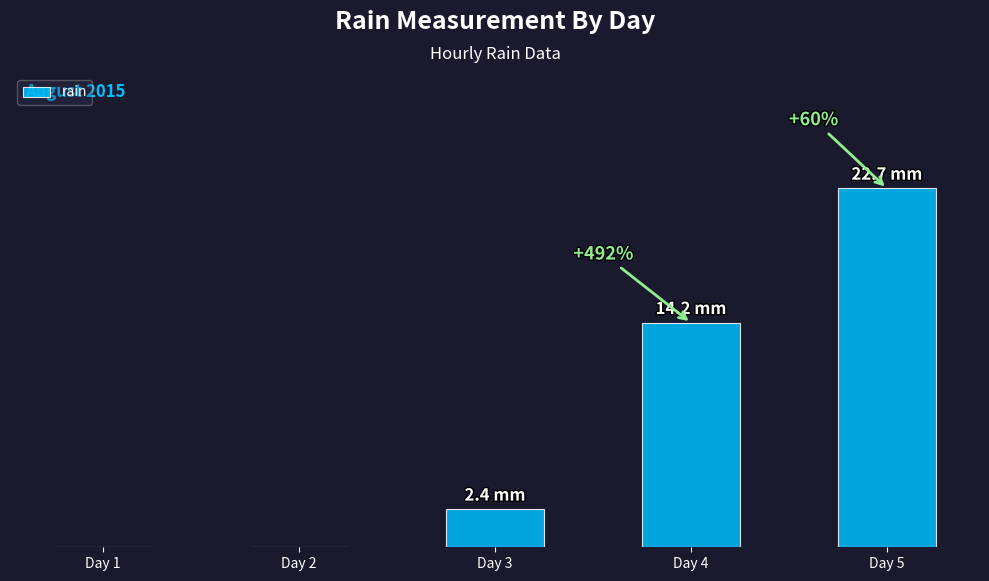

The value at Day 2 is 14.0. True or false?

False